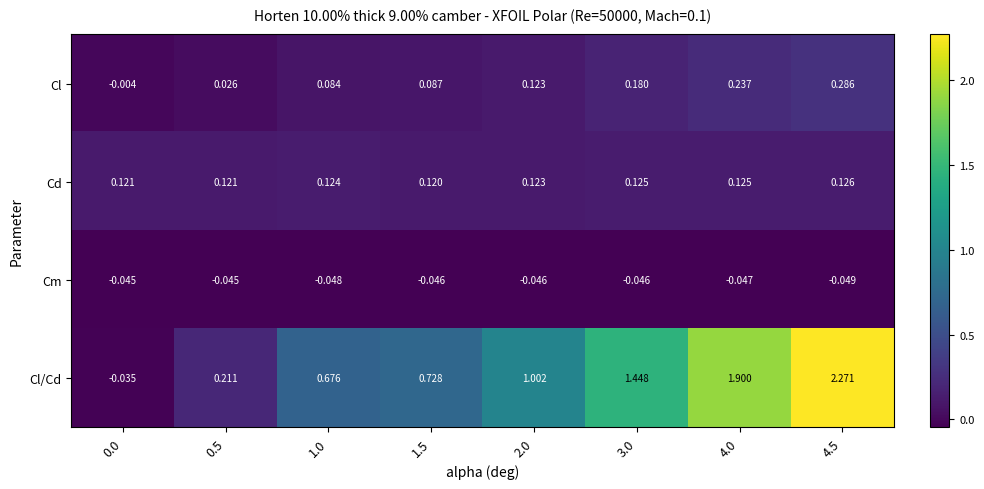

Which series has the largest total across all categories?

Cl/Cd